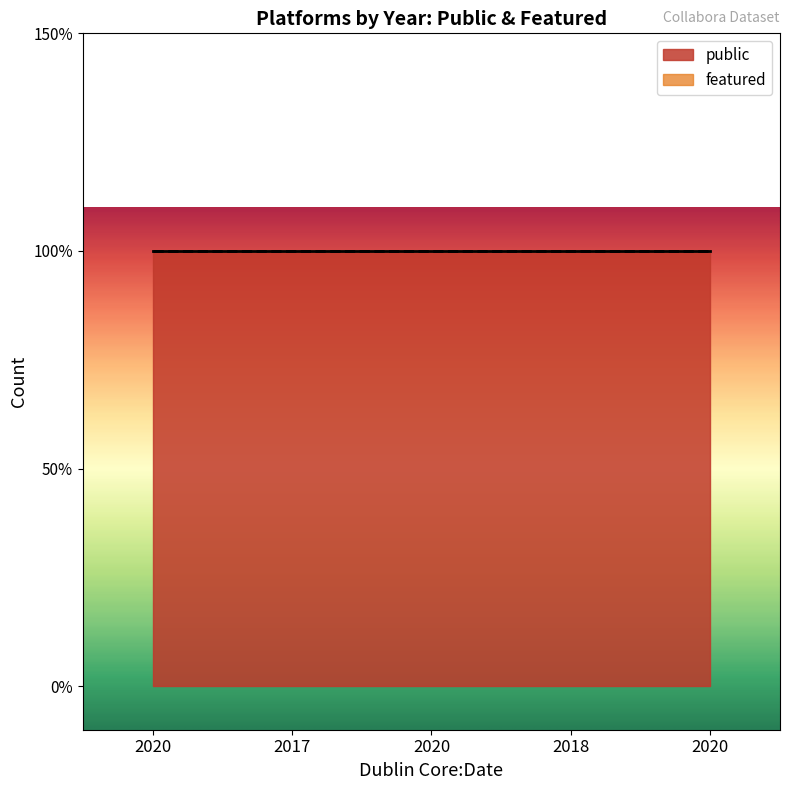

What is the maximum value shown in the chart?

1